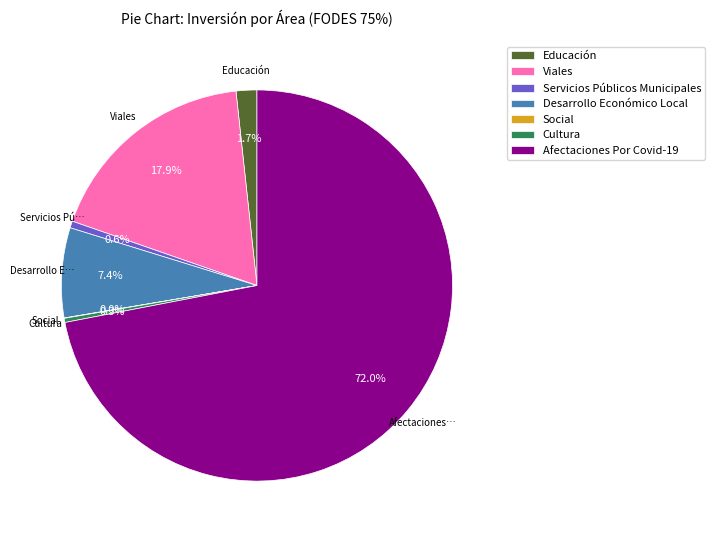

Is the sum of Educación and Servicios Públicos Municipales greater than half?

No